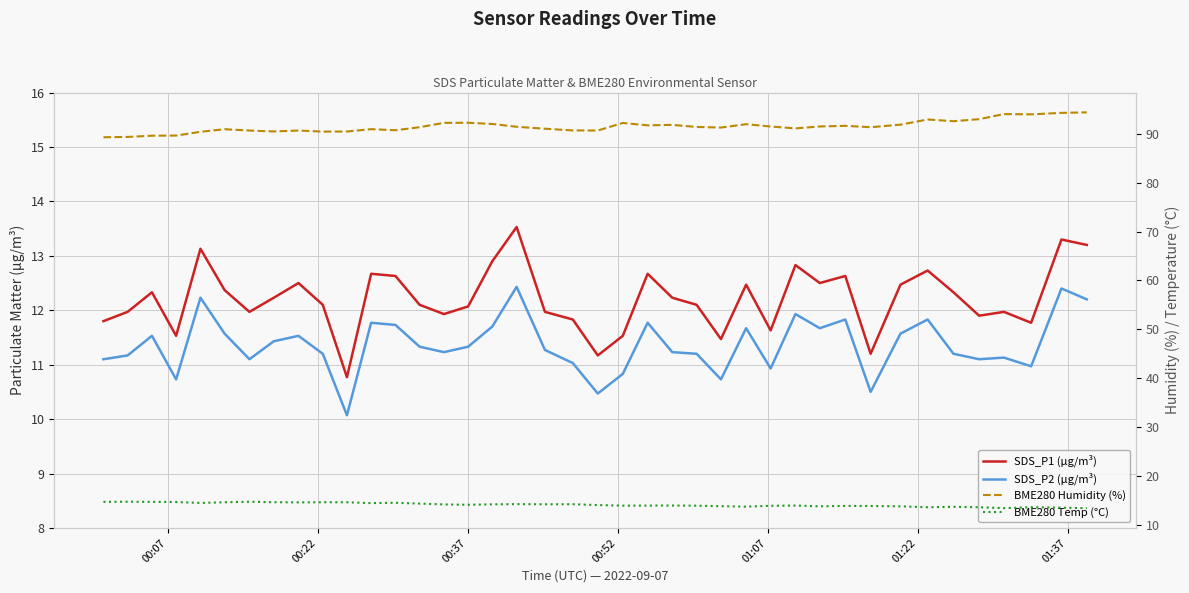

At how many categories does at least one series exceed 15?

40